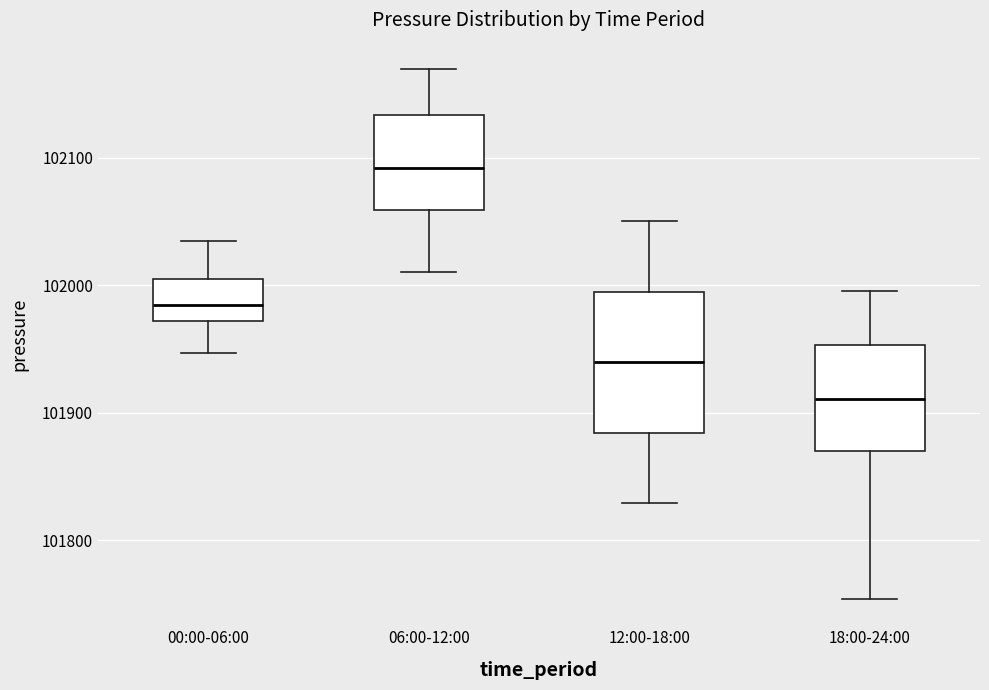

Comparing the boxes themselves (not the whiskers), which one is the tallest?

12:00-18:00